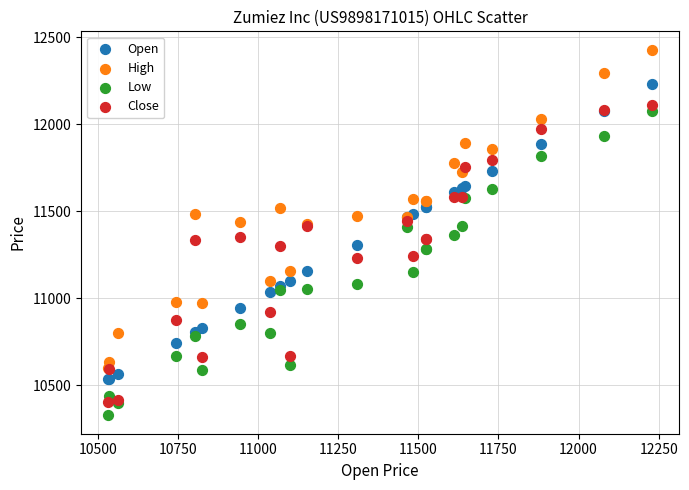

What are all the series names shown in the legend?

Open, High, Low, Close